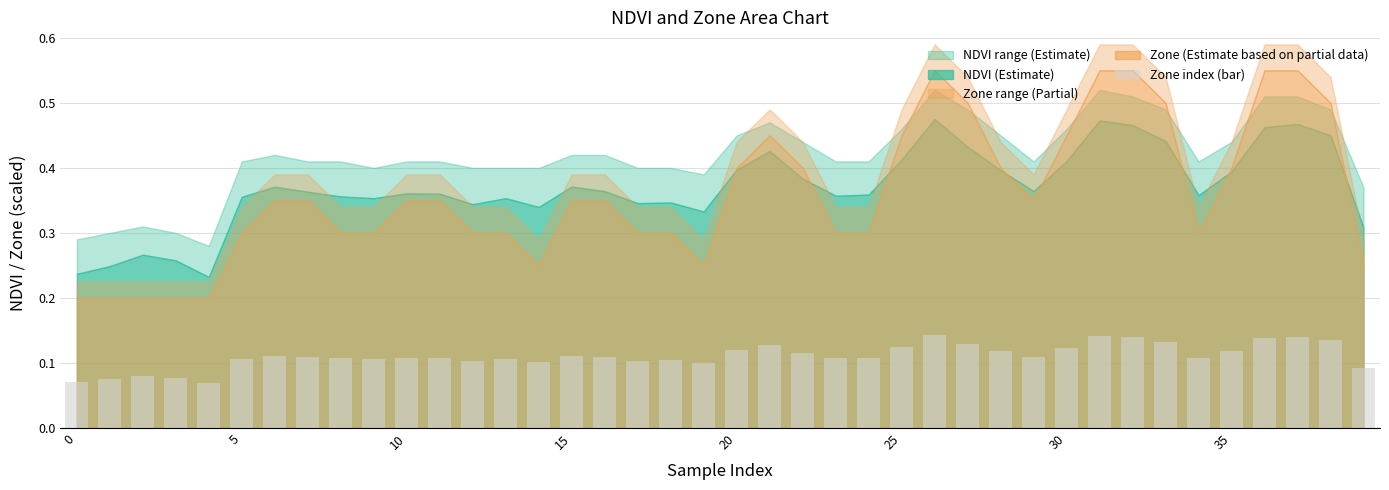

How many series are shown in this chart?

1